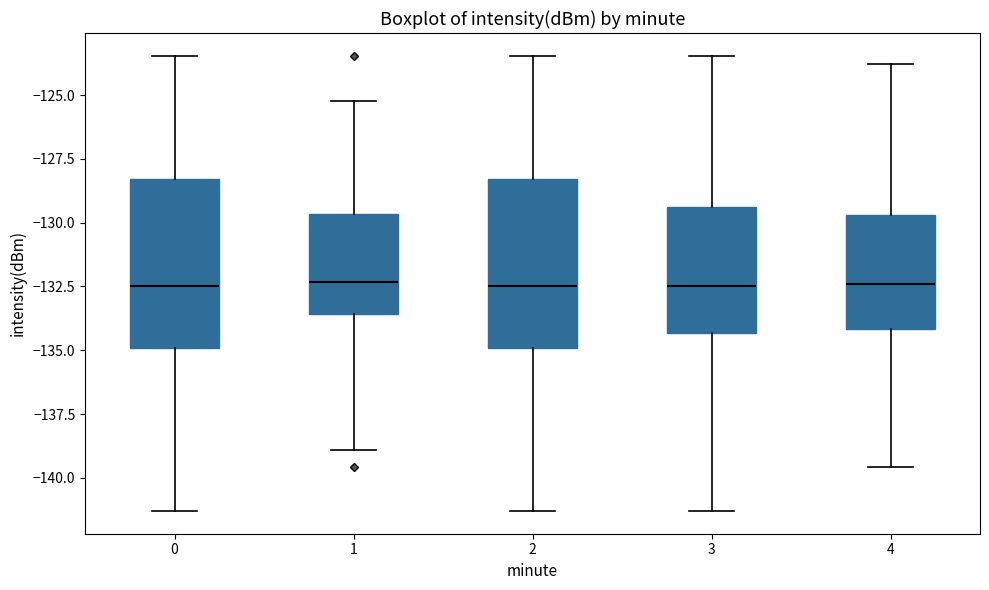

Where does the upper whisker of the box at x = 0 end on the y-axis? The values are not printed on the chart, so give them approximately, as read against the axis.

-123.5